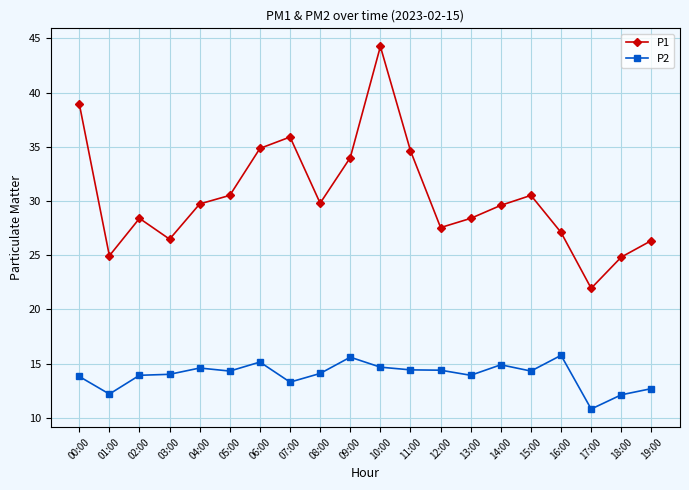

What is the sum of the P1 values at 03:00 and 05:00?

57.0